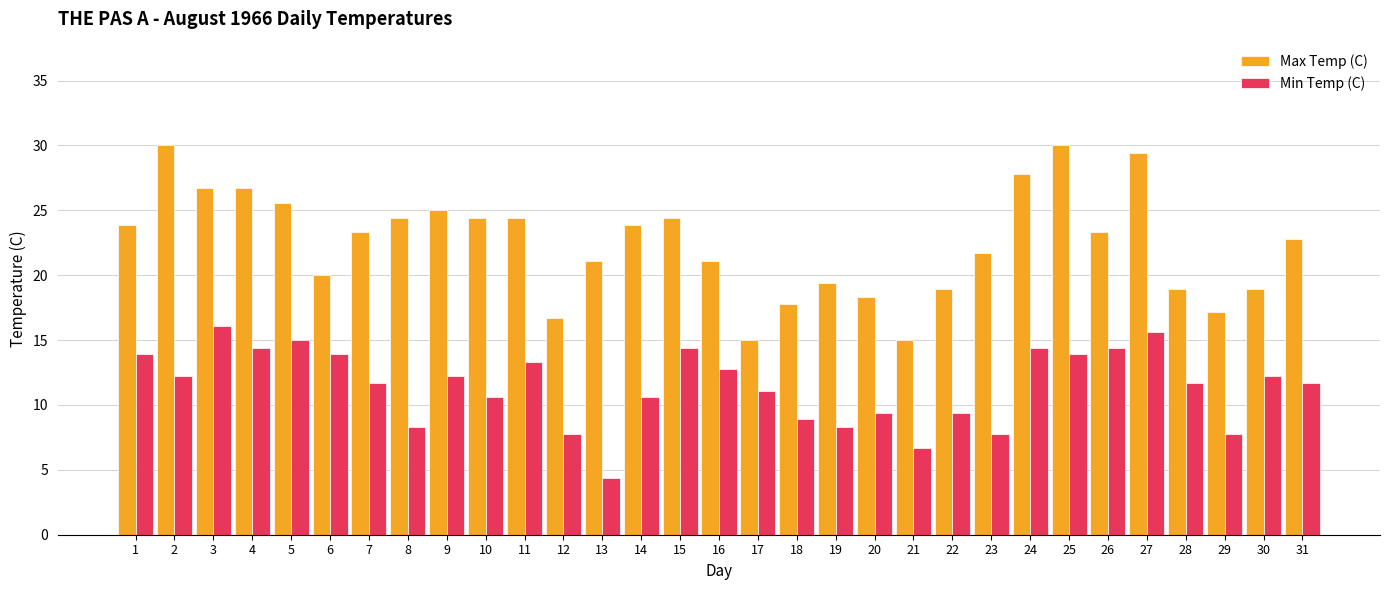

Reading left to right, extract all data points from this chart.

Max Temp (C): 23.9	30.0	26.7	26.7	25.6	20.0	23.3	24.4	25.0	24.4	24.4	16.7	21.1	23.9	24.4	21.1	15.0	17.8	19.4	18.3	15.0	18.9	21.7	27.8	30.0	23.3	29.4	18.9	17.2	18.9	22.8
Min Temp (C): 13.9	12.2	16.1	14.4	15.0	13.9	11.7	8.3	12.2	10.6	13.3	7.8	4.4	10.6	14.4	12.8	11.1	8.9	8.3	9.4	6.7	9.4	7.8	14.4	13.9	14.4	15.6	11.7	7.8	12.2	11.7